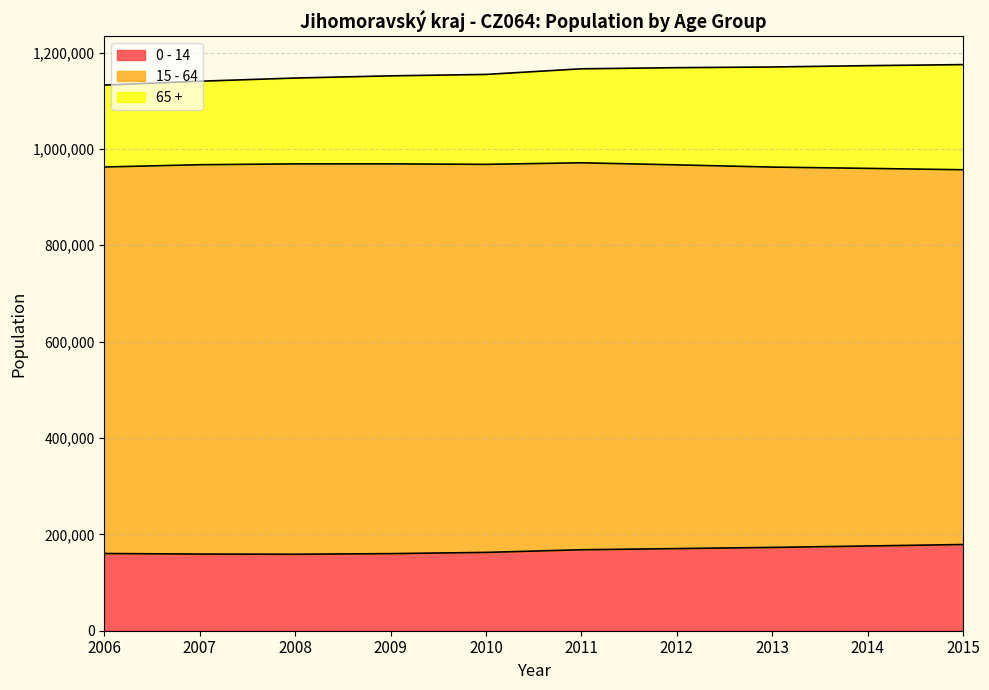

What are all the series names shown in the legend?

0 - 14, 15 - 64, 65 +